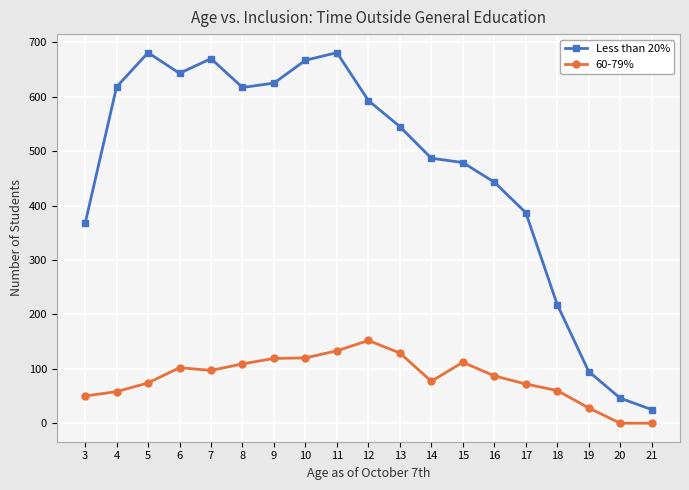

True or false: Less than 20% has a value of 667 at 10.

True